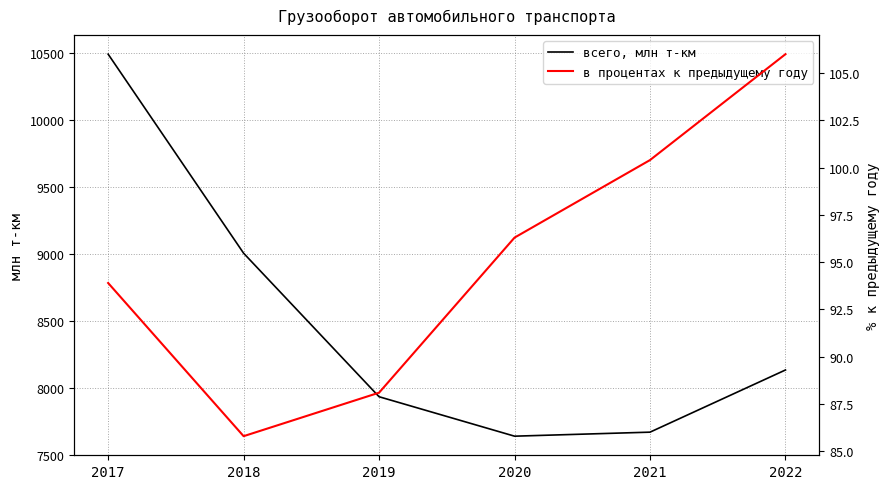

Reading left to right, transcribe all the data shown in this chart.

всего, млн т-км: 2017=10492.5	2018=9007.2	2019=7936.3	2020=7642.0	2021=7672.0	2022=8136.0
в процентах к предыдущему году: 2017=93.9	2018=85.8	2019=88.1	2020=96.3	2021=100.4	2022=106.0